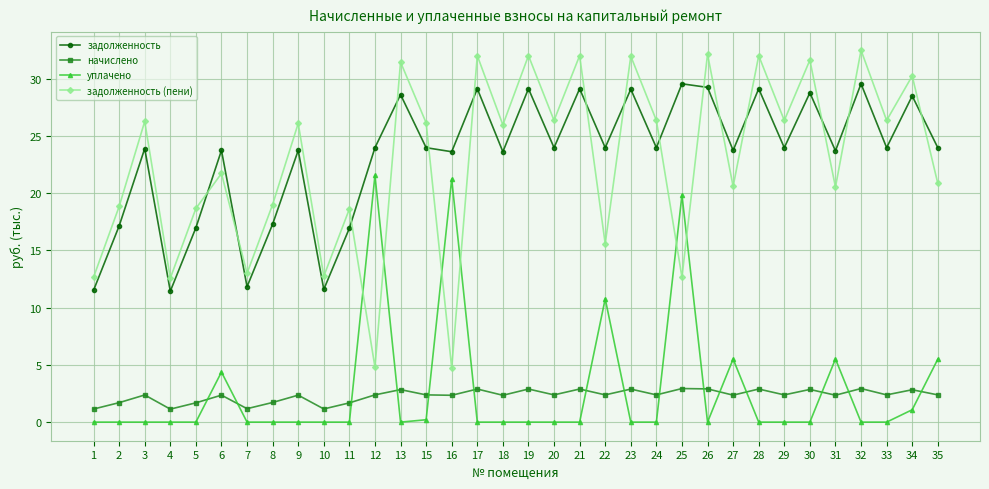

Rank the series at 31 from lowest to highest value.

начислено, уплачено, задолженность (пени), задолженность